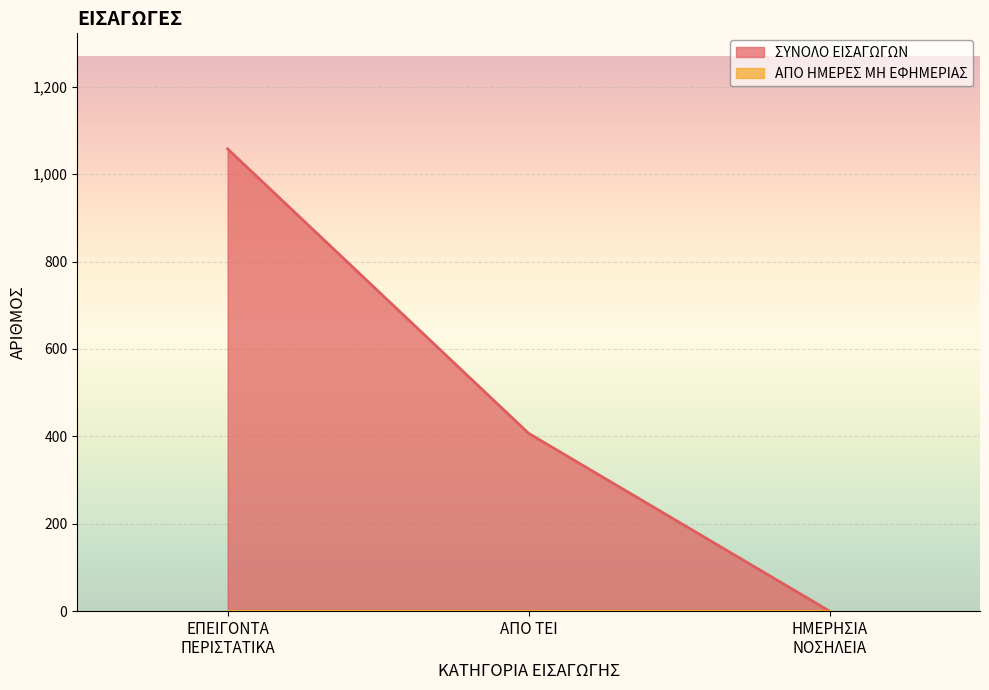

What is the greatest value displayed?

1058